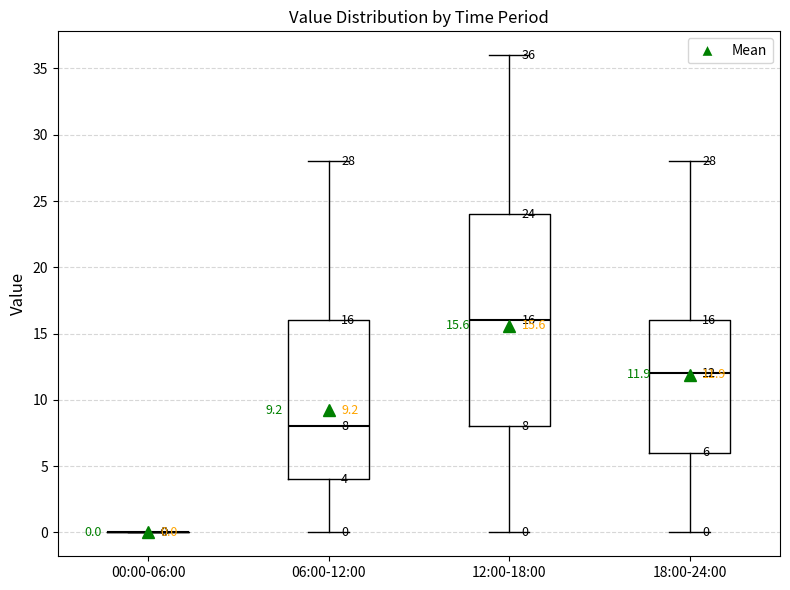

Which box is the tallest, from its lower edge to its upper edge?

12:00-18:00